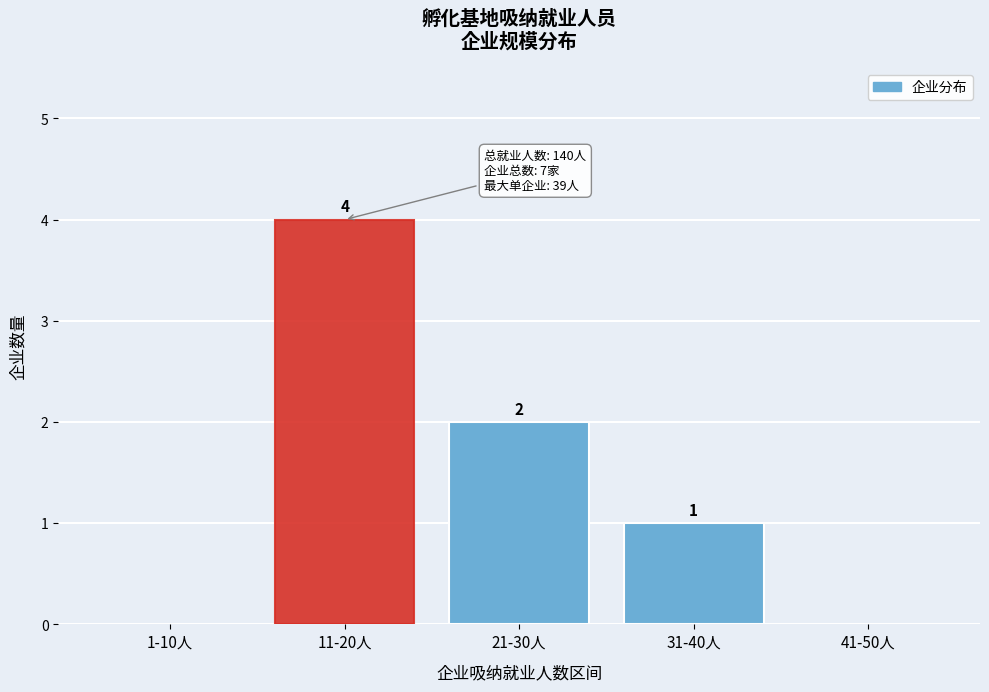

Reading left to right, extract all data points from this chart.

1-10人=0	11-20人=4	21-30人=2	31-40人=1	41-50人=0